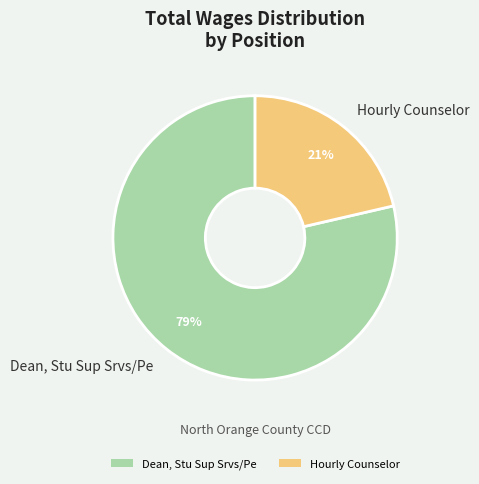

Does Hourly Counselor represent more than half of the total?

No